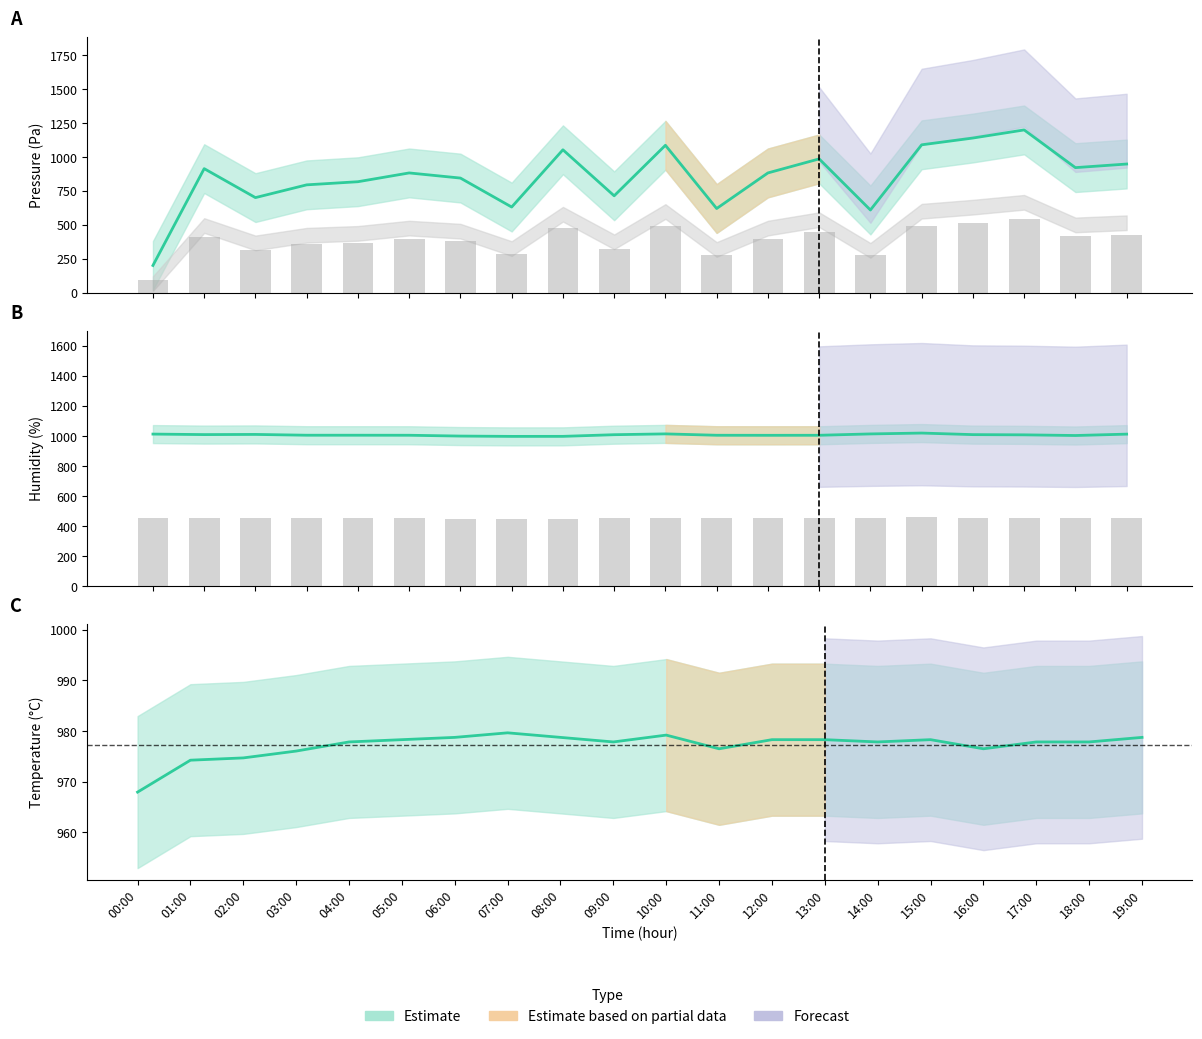

What is the spread (max minus min) of values at 10:00?

107.5